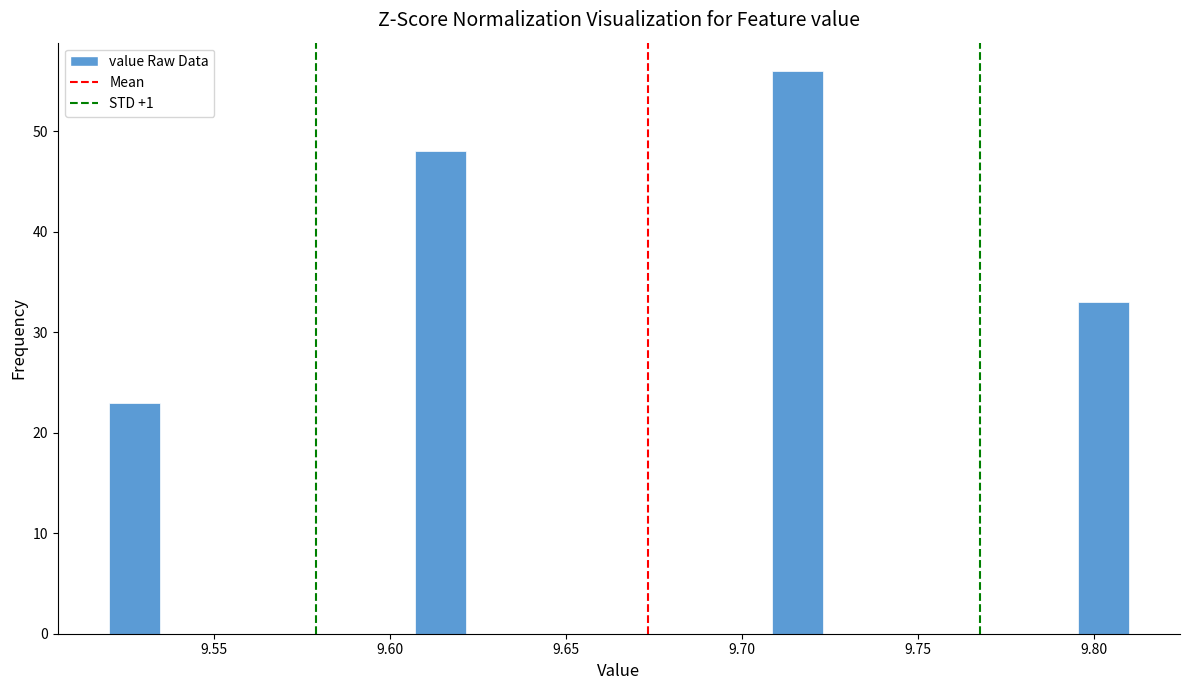

Read against the x-axis, roughly where is the centre of the tallest bar?

9.715